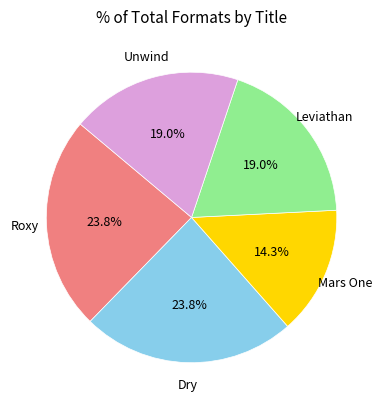

The Unwind slice represents 19% of the pie. True or false?

True